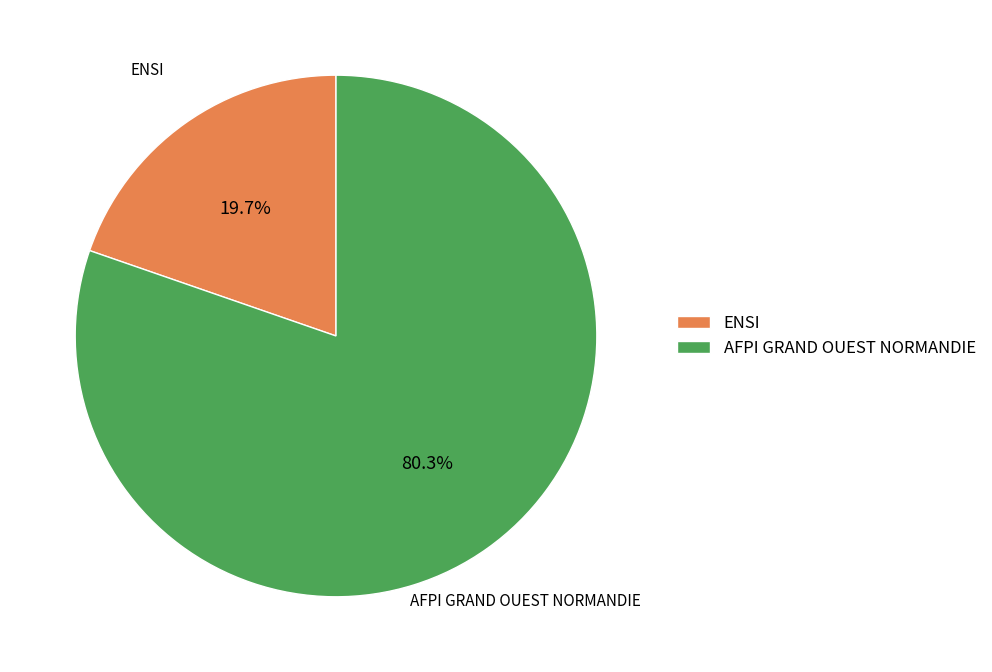

How many segments does this pie chart have?

2